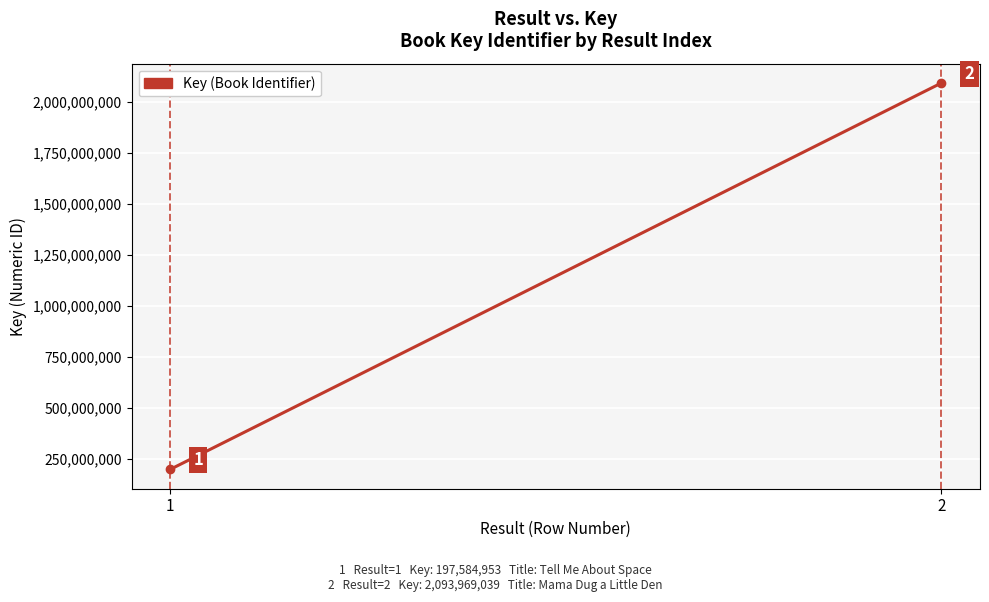

Approximately how many times larger is the value at 2 compared to 1?

10.6